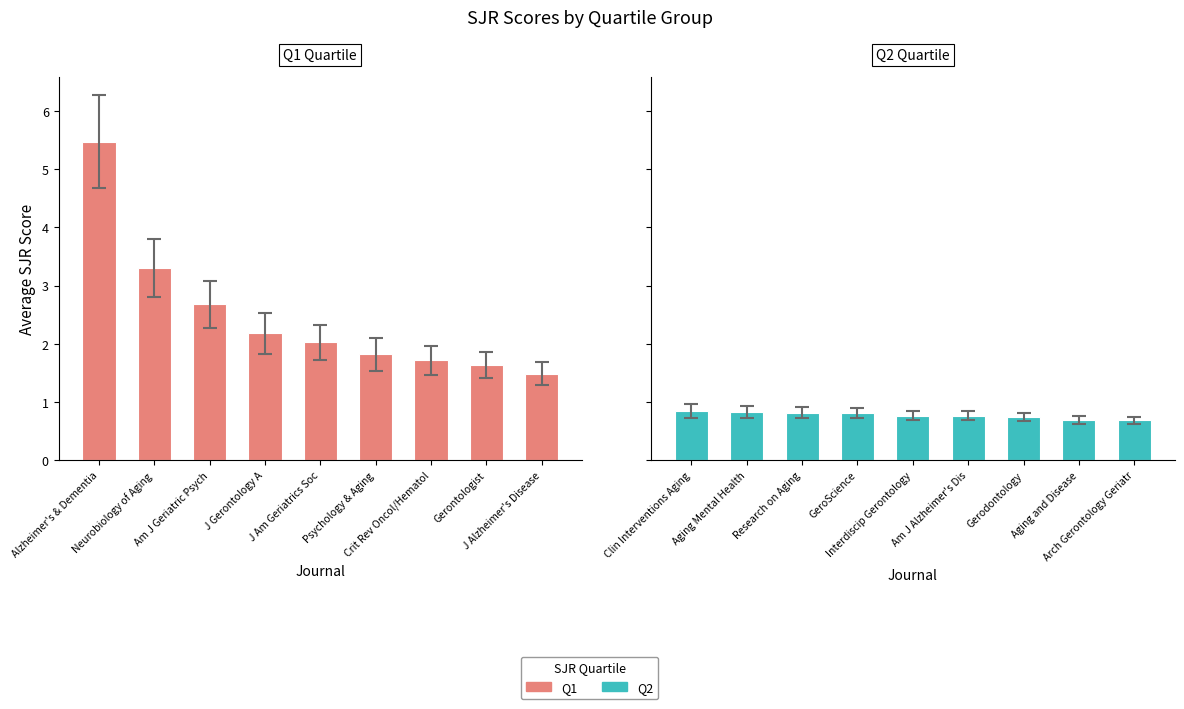

True or false: Q1 has a value of 1.5 at J Alzheimer's Disease.

True